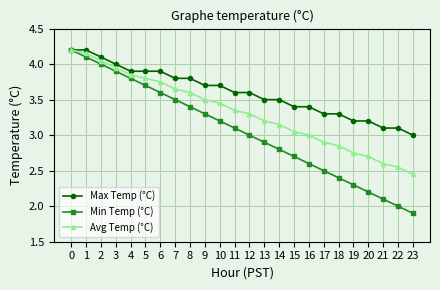

At 7, list the series in order from largest to smallest.

Max Temp (°C), Avg Temp (°C), Min Temp (°C)